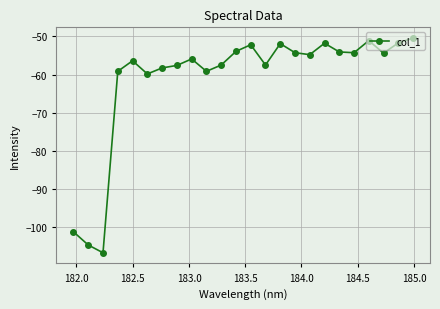

What is the maximum value shown in the chart?

-50.4